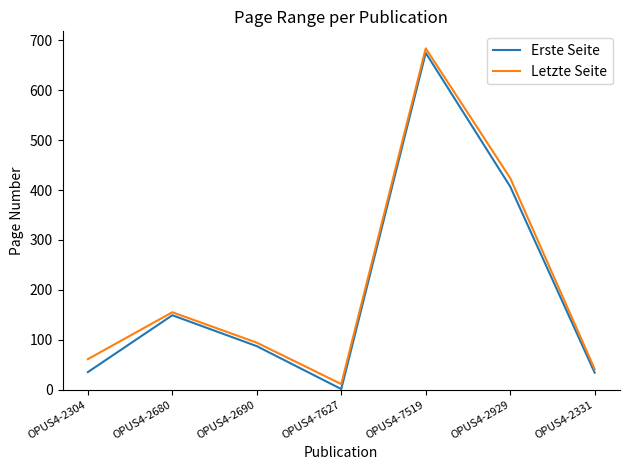

At which category is the sum across all series the highest?

OPUS4-7519